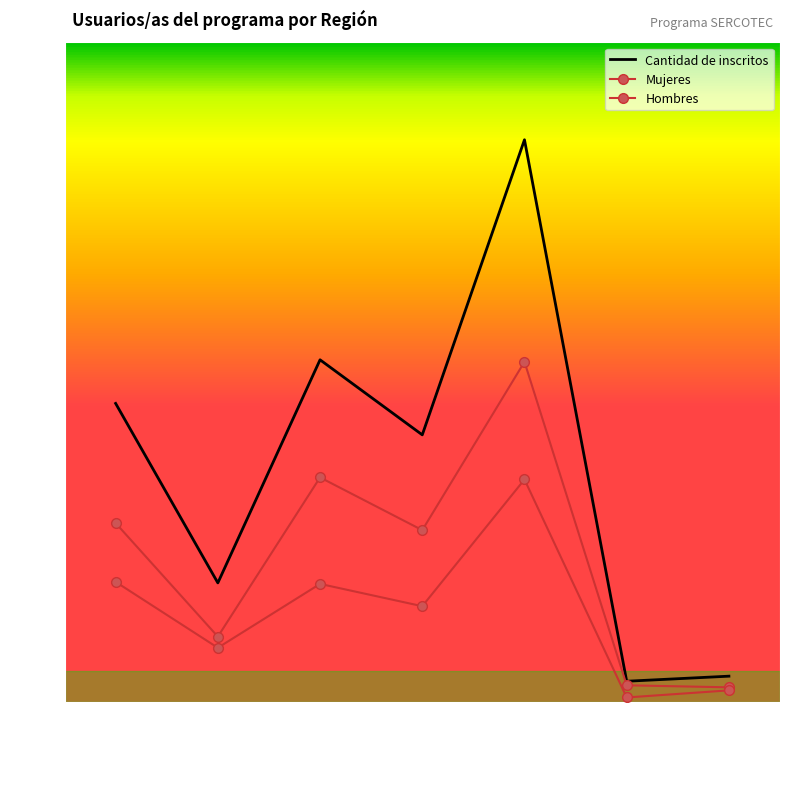

True or false: Mujeres and Hombres intersect in this chart.

False